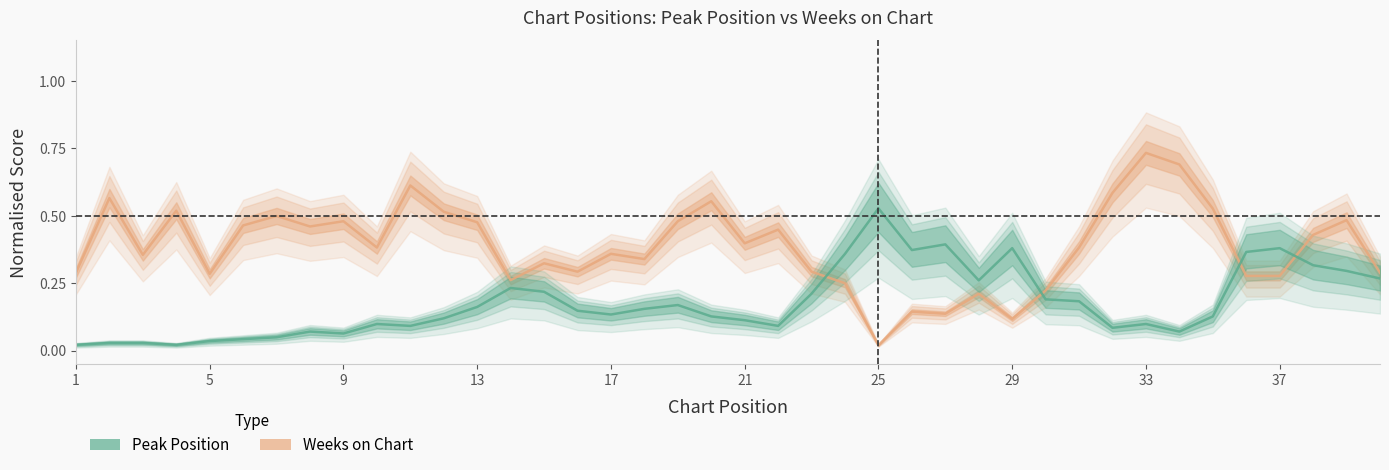

Is this an area chart (filled region under the line)?

No